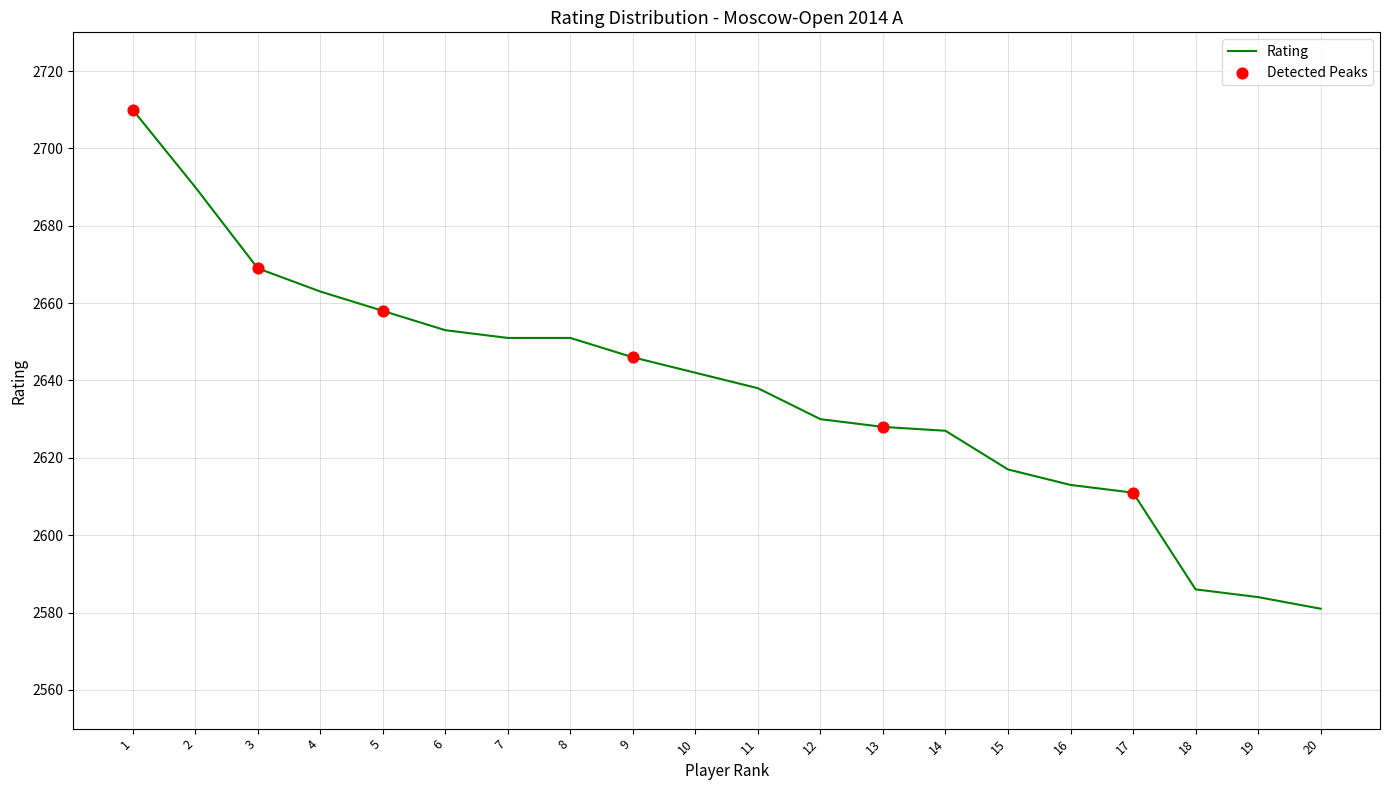

Approximately how many times larger is the value at 11 compared to 17?

1.0